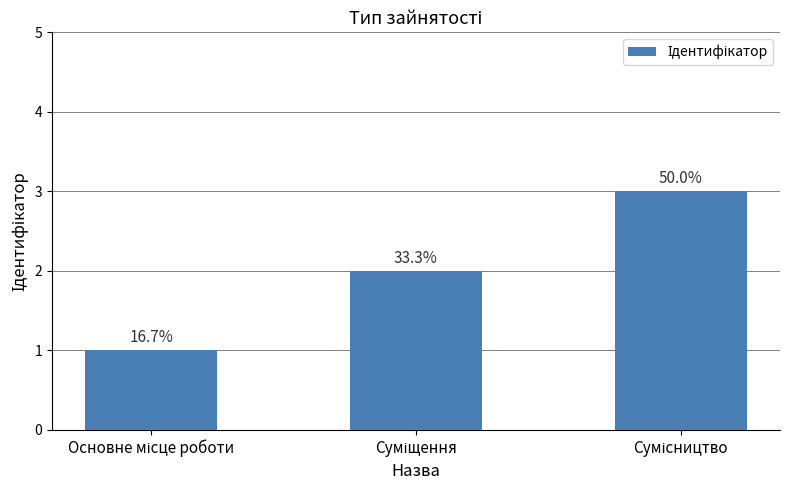

Are the bars horizontal?

No